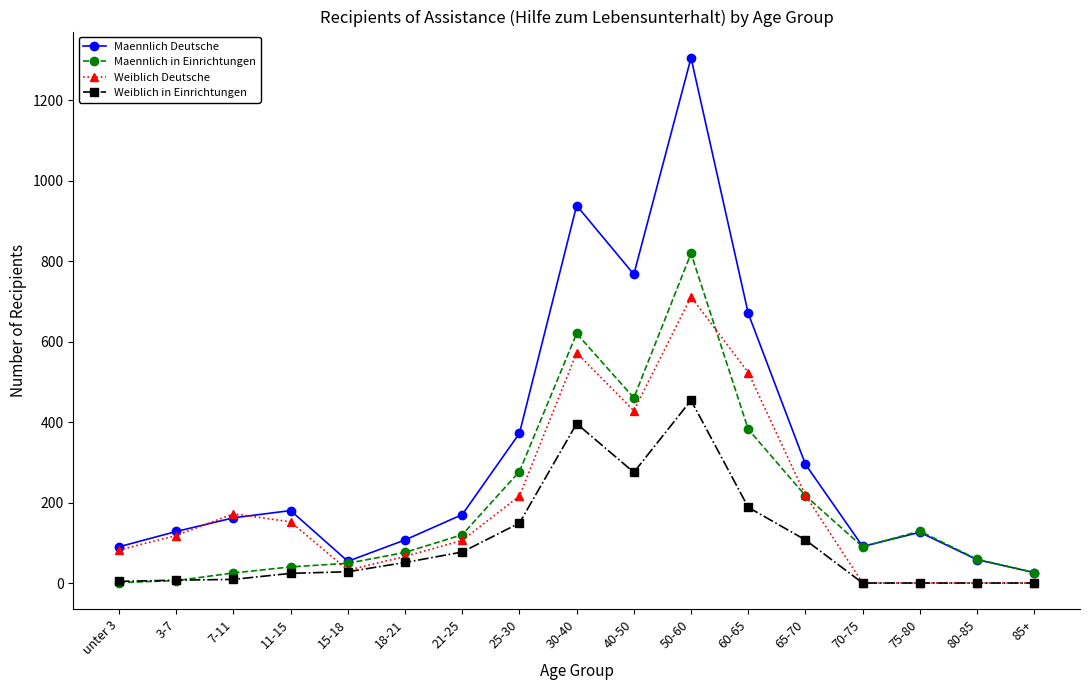

What is the difference between the second highest and minimum values in the Weiblich Deutsche series?

572